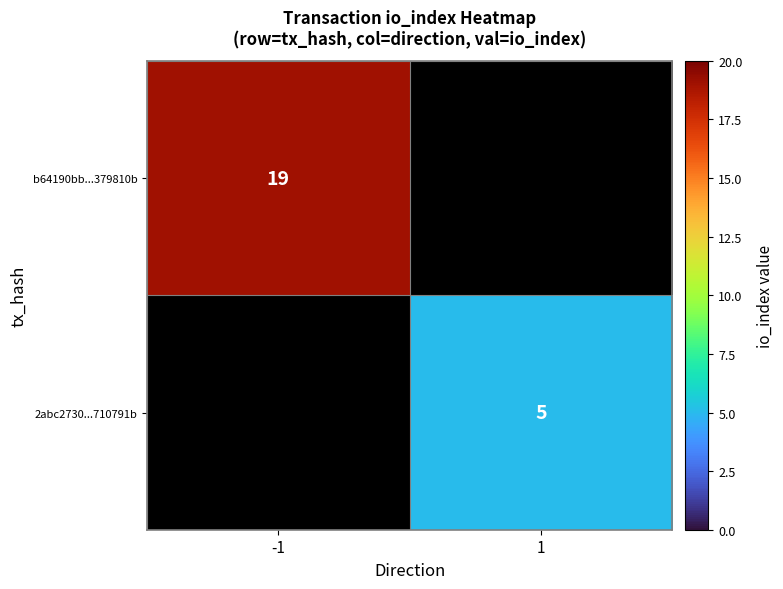

Is the value of b64190bb...379810b at -1 greater than the value of 2abc2730...710791b at 1?

Yes